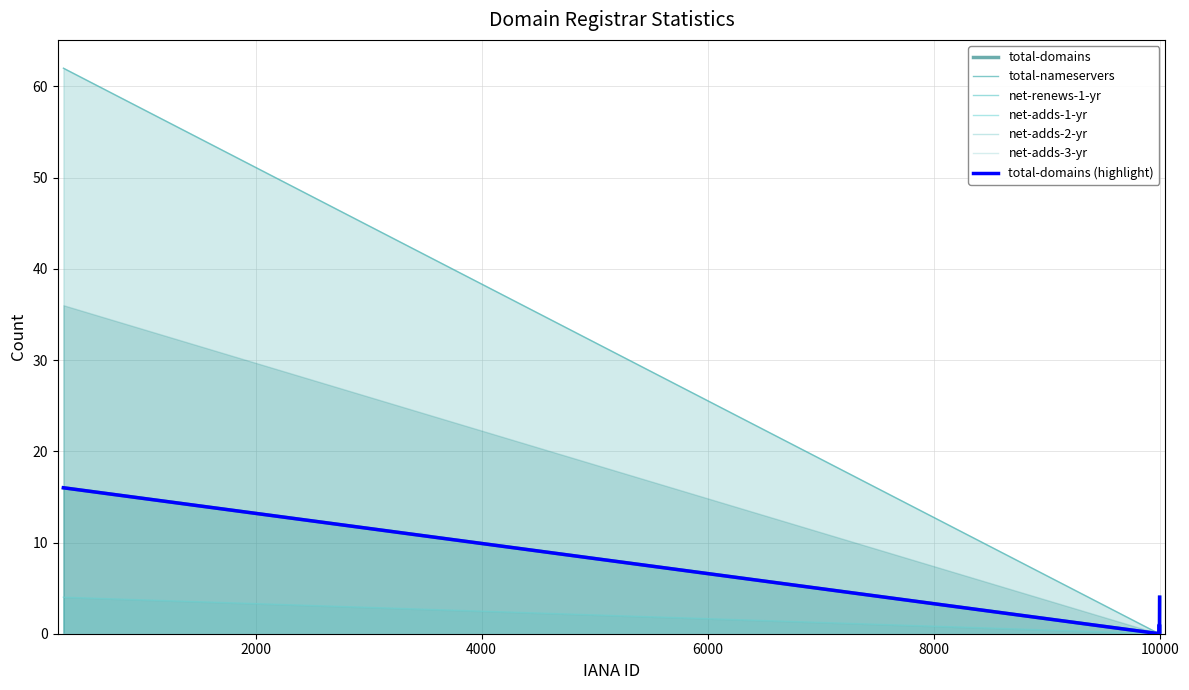

At how many categories does at least one series exceed 24?

1